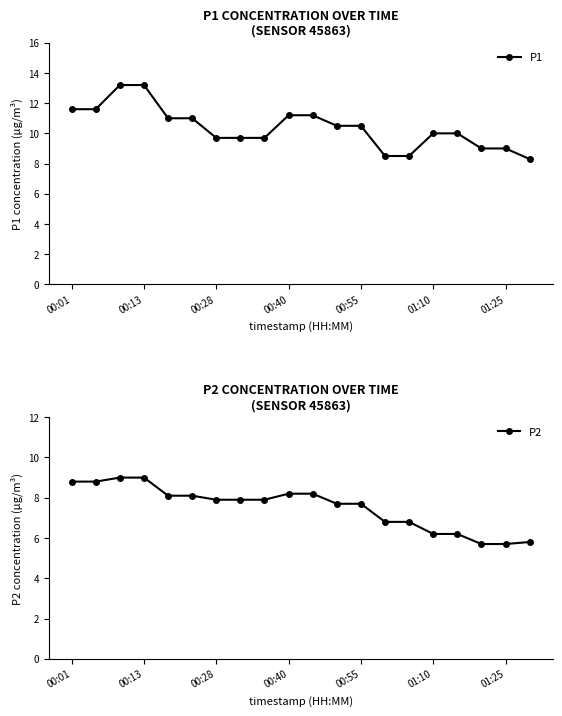

At which label does P2 first exceed 7?

00:01